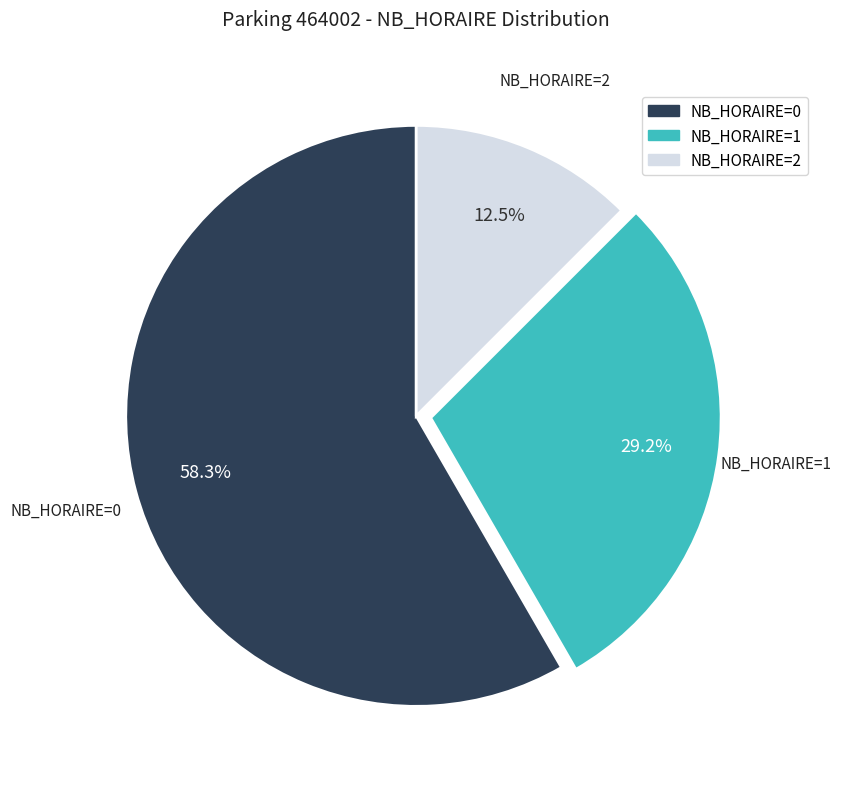

Does any single category account for the majority?

Yes